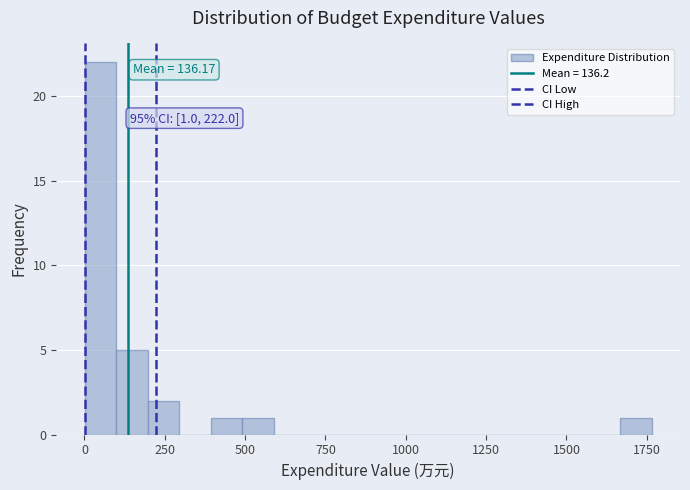

Read against the x-axis, roughly where is the centre of the tallest bar?

50